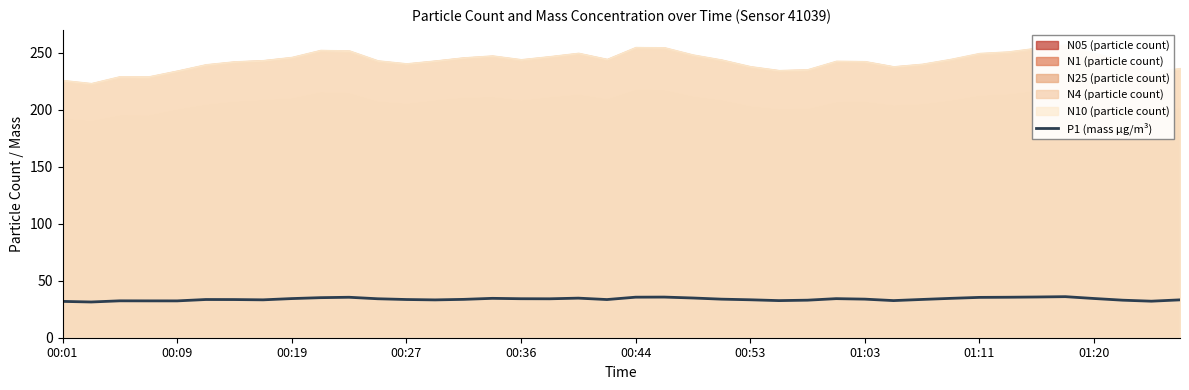

What position from the right is 19?

21